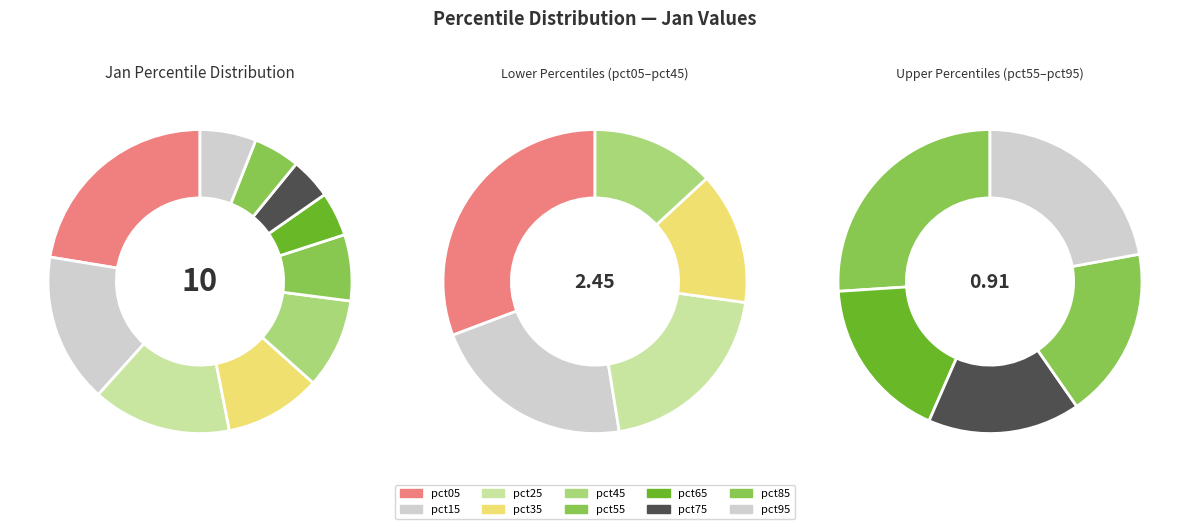

What is the change in value from pct35 to pct65?

-0.2